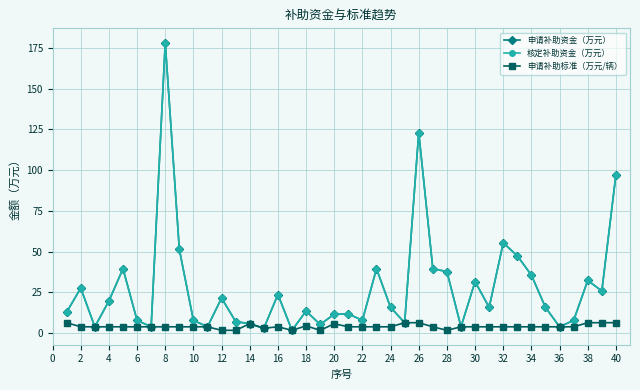

What is the difference between the maximum and second lowest values in the 申请补助标准（万元/辆） series?

4.7